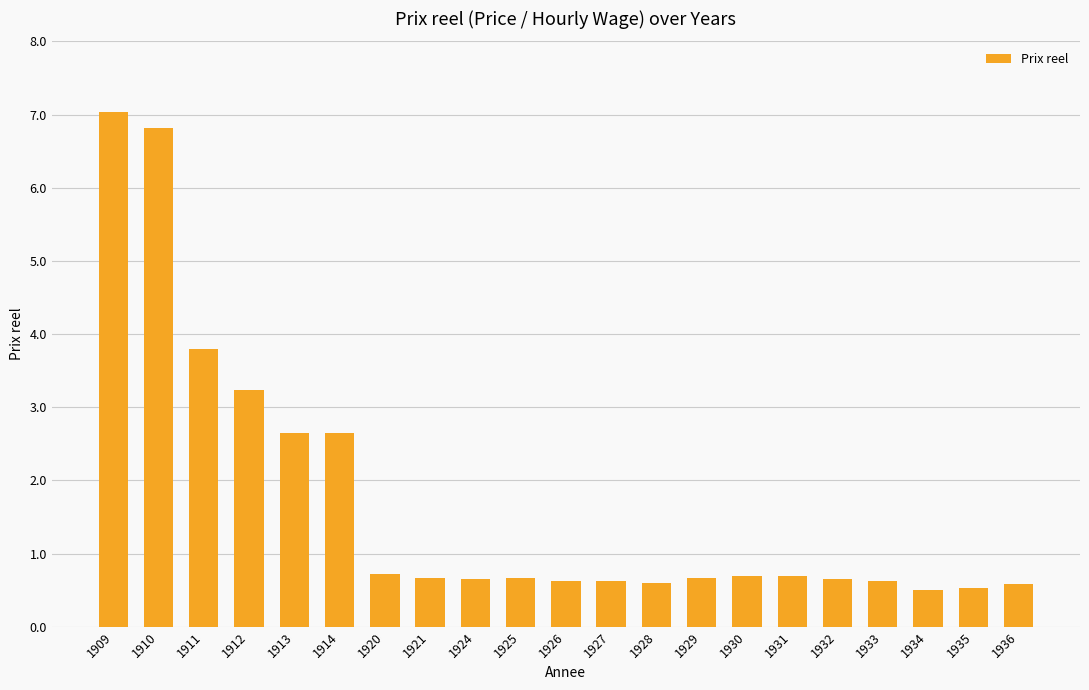

What is the sum of the values at 1911 and 1910?

10.6